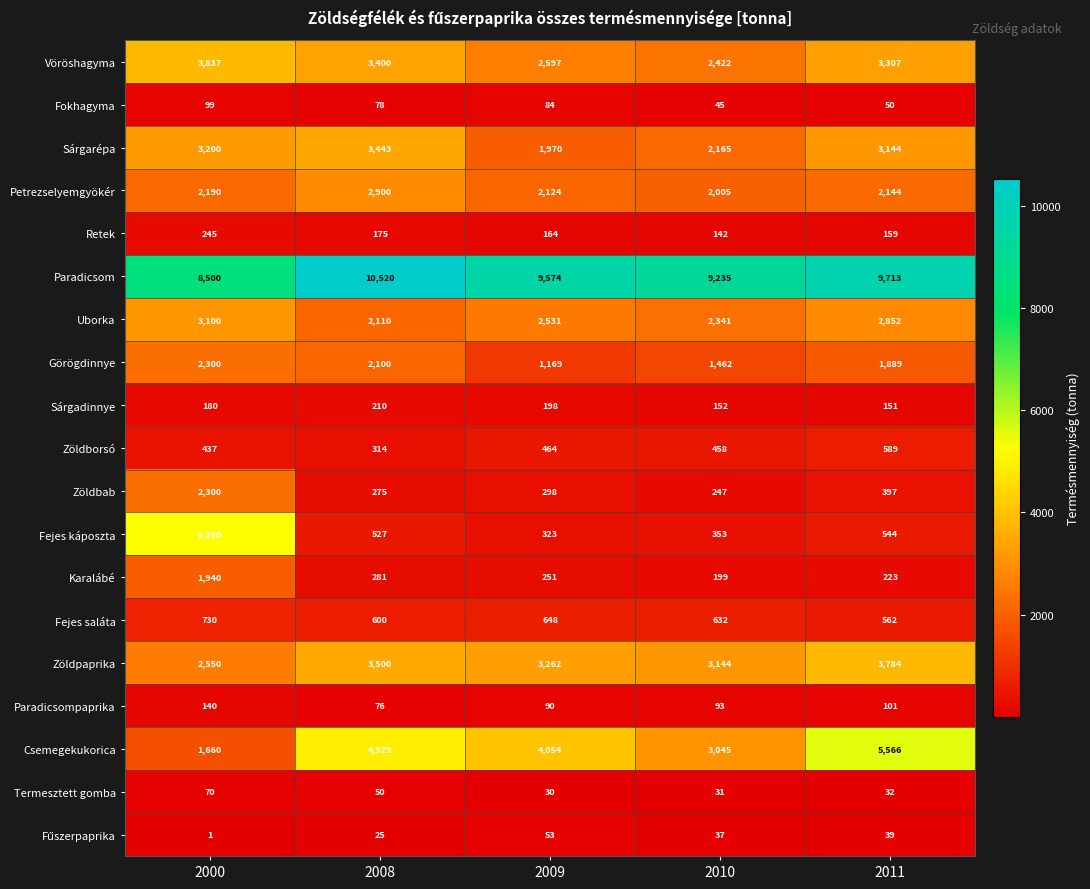

What is the greatest value displayed?

10520